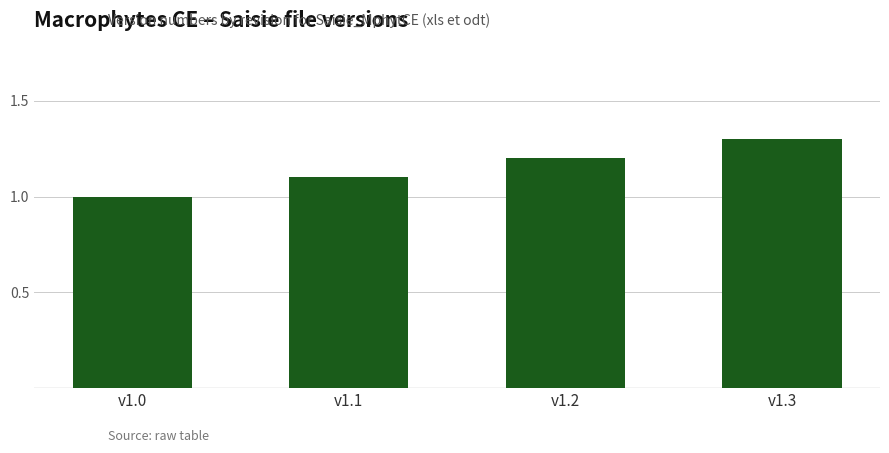

The chart shows a value of 1.2 at v1.2. True or false?

True